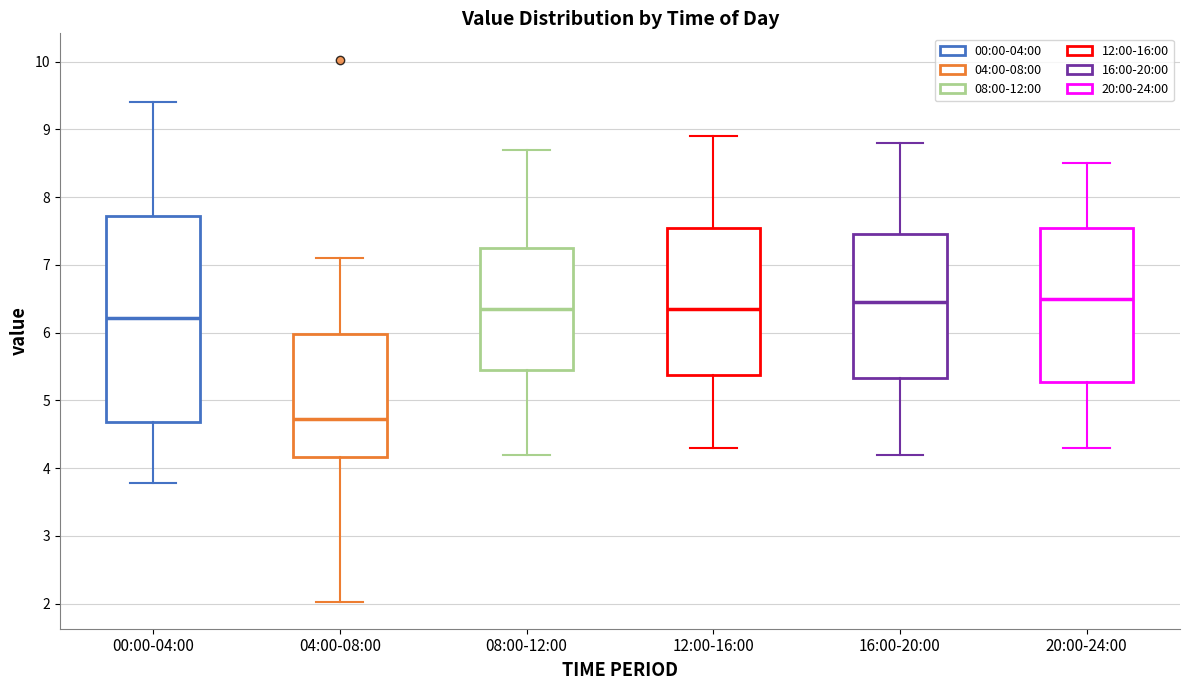

Reading left to right, transcribe this box plot: for each box, give where its median line is, the range the box spans, and where its two whiskers end, as read against the y-axis. The values are not printed on the chart, so give them approximately, as read against the axis.

00:00-04:00: median 6.2, box 4.7 to 7.7, whiskers 3.8 to 9.4
04:00-08:00: median 4.7, box 4.2 to 6.0, whiskers 2.0 to 7.1
08:00-12:00: median 6.4, box 5.5 to 7.3, whiskers 4.2 to 8.7
12:00-16:00: median 6.4, box 5.4 to 7.6, whiskers 4.3 to 8.9
16:00-20:00: median 6.5, box 5.3 to 7.5, whiskers 4.2 to 8.8
20:00-24:00: median 6.5, box 5.3 to 7.6, whiskers 4.3 to 8.5